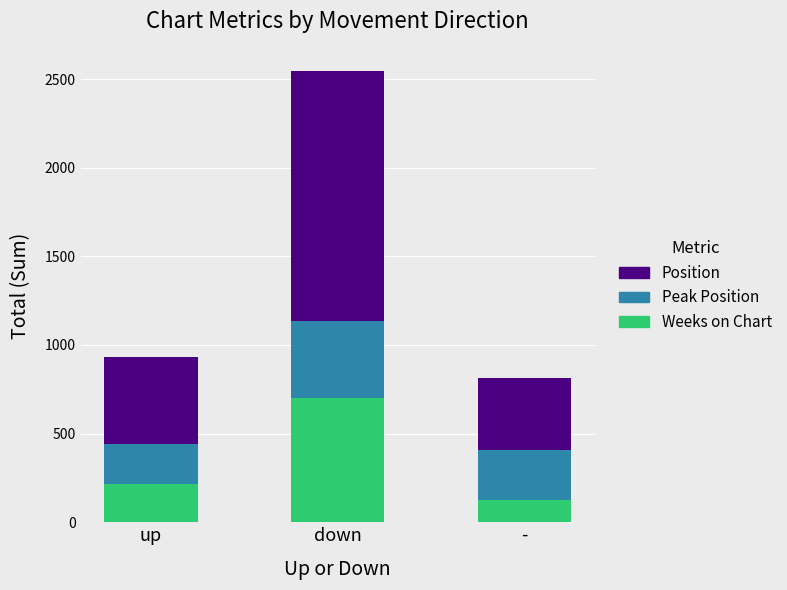

What is the total value across all series at down?

2543